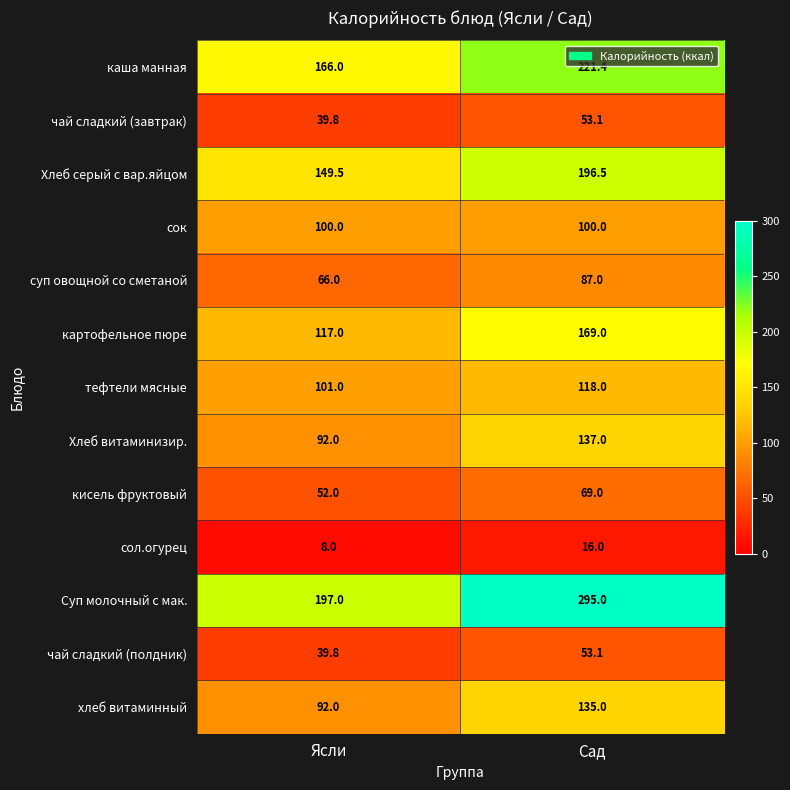

What is the sum of all Хлеб серый с вар.яйцом values?

346.0